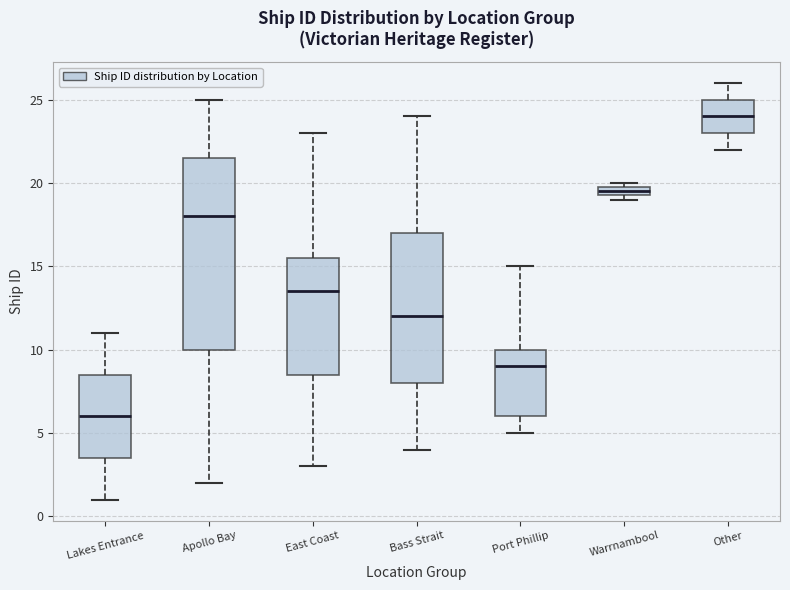

Where is the upper edge of the box for Apollo Bay on the y-axis? The values are not printed on the chart, so give them approximately, as read against the axis.

21.5